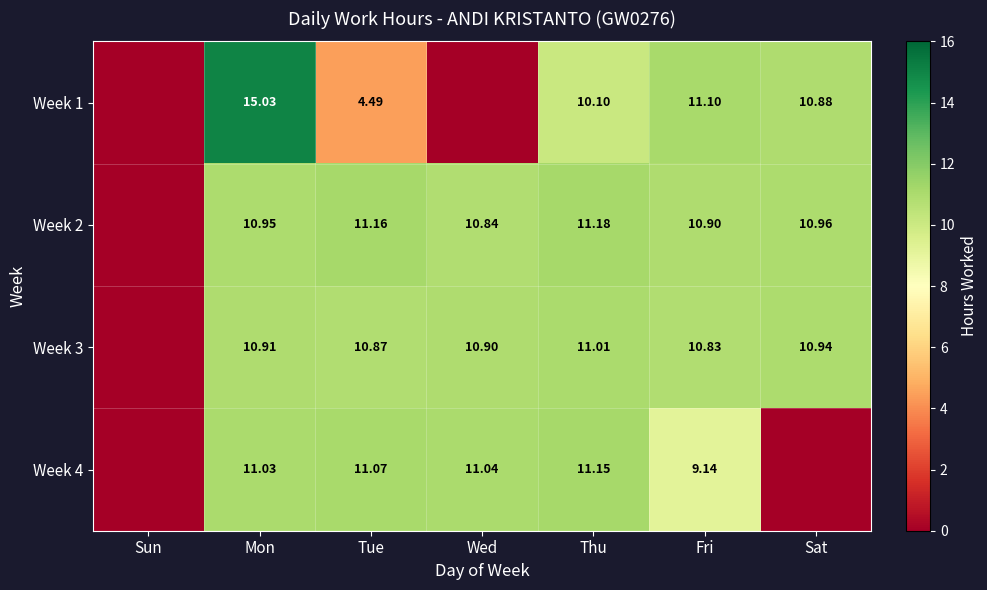

Is the value of Week 3 at Fri greater than the value of Week 4 at Tue?

No